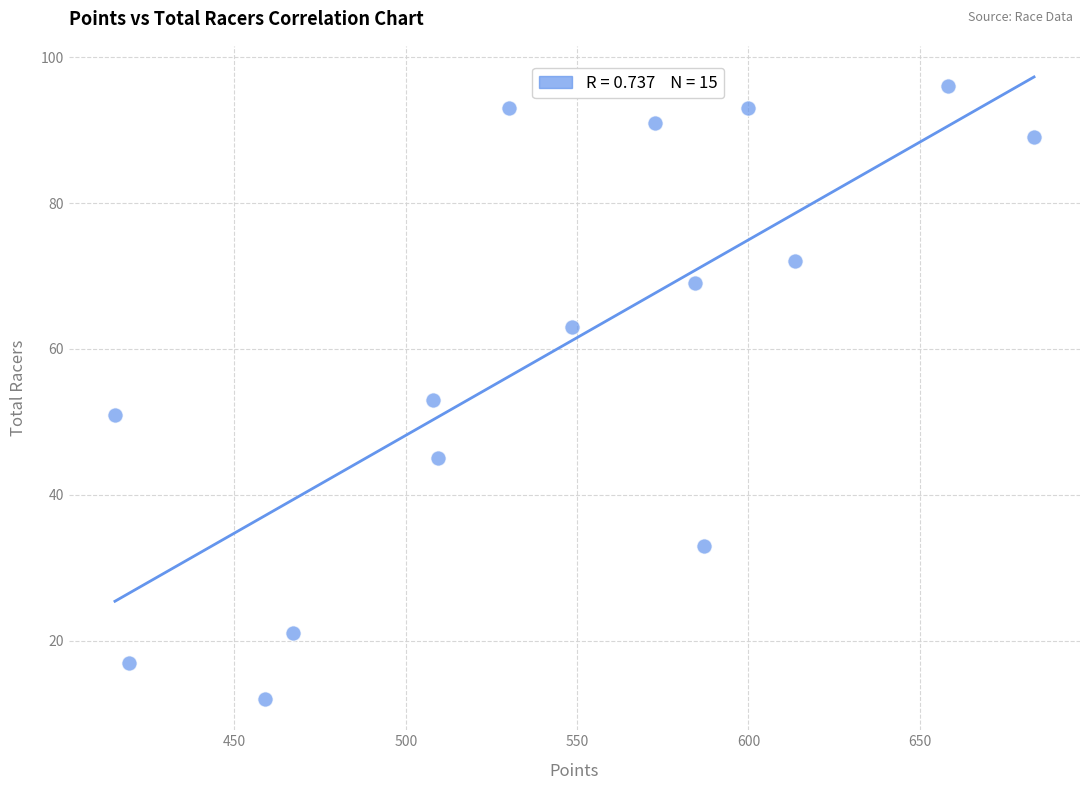

What Y value in the scatter plot is closest to 54?

53